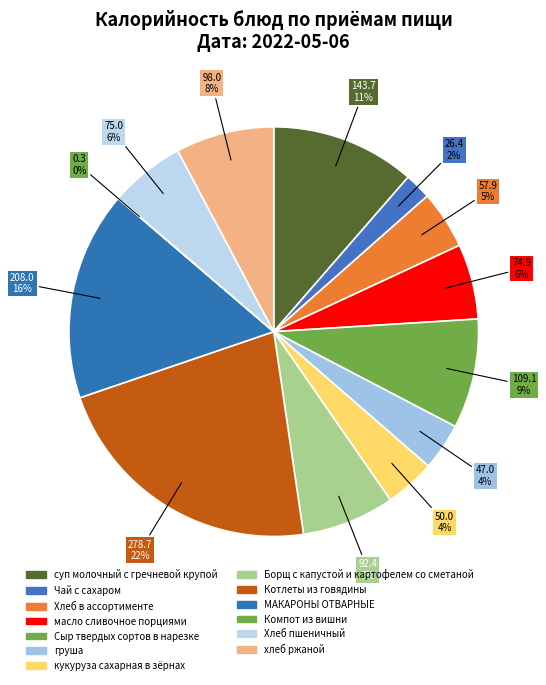

To the nearest percent, what percentage of the pie is Котлеты из говядины?

22%